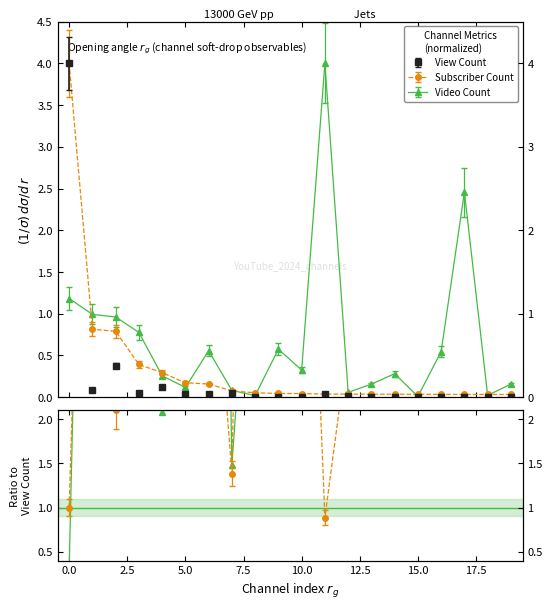

How many intersections are there between View Count and Subscriber Count?

2